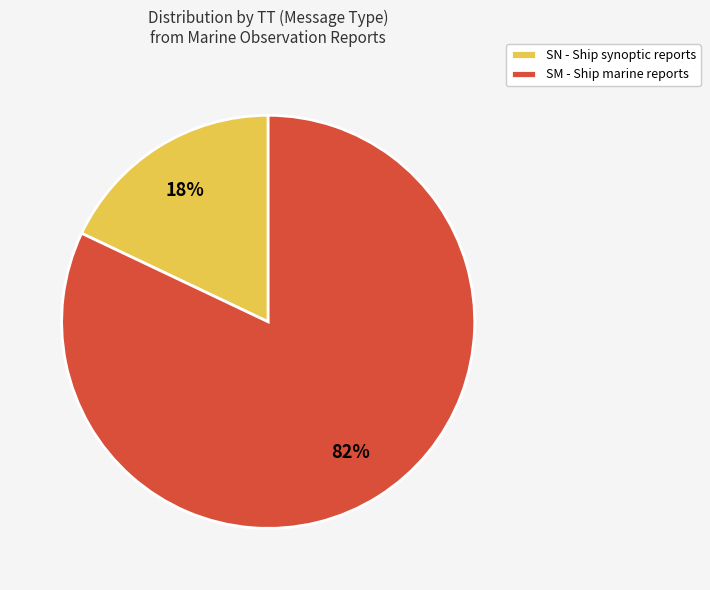

Is there a majority slice in this chart?

Yes